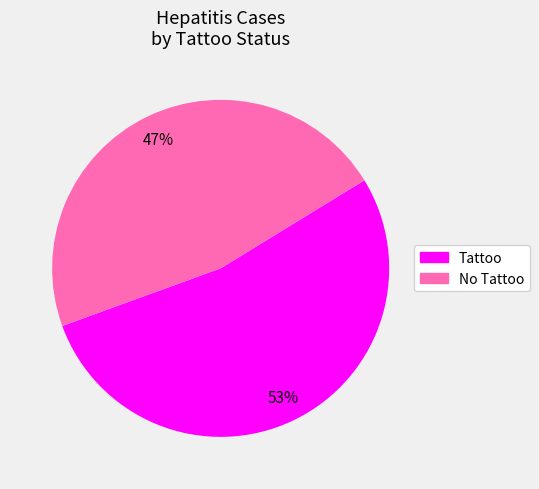

Count the number of slices in the pie.

2